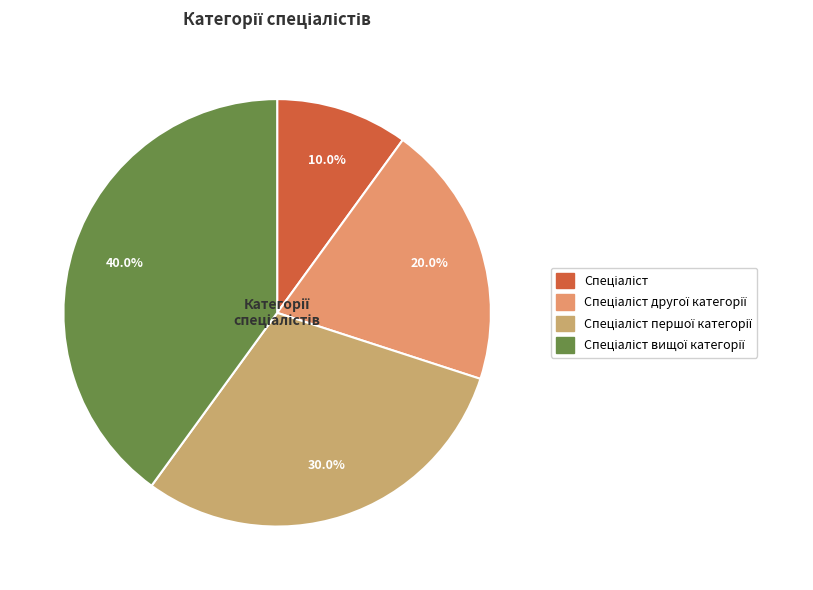

Rank the categories by value from highest to lowest.

Спеціаліст вищої категорії, Спеціаліст першої категорії, Спеціаліст другої категорії, Спеціаліст